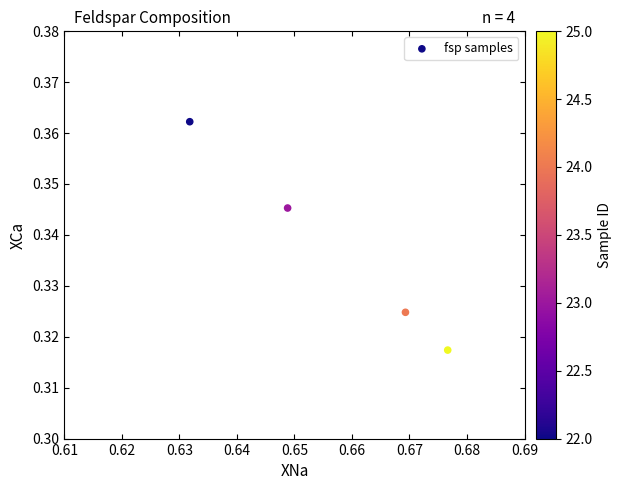

What is the average X value?

0.7